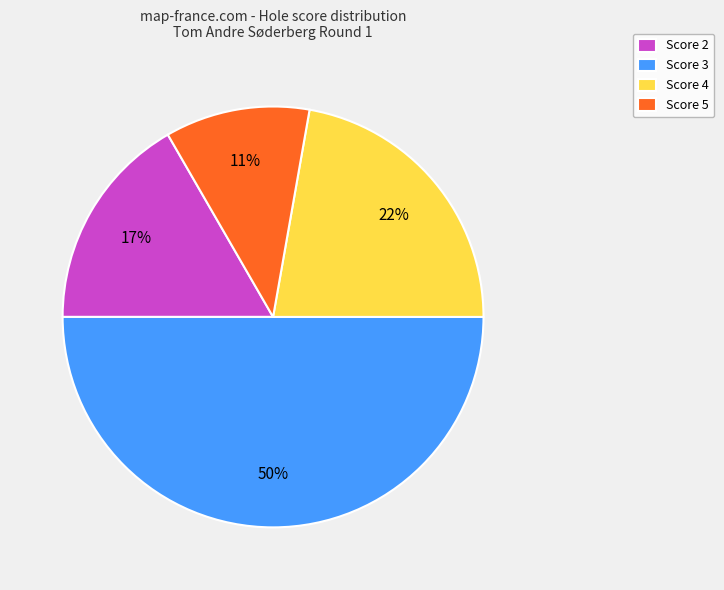

How many segments does this pie chart have?

4